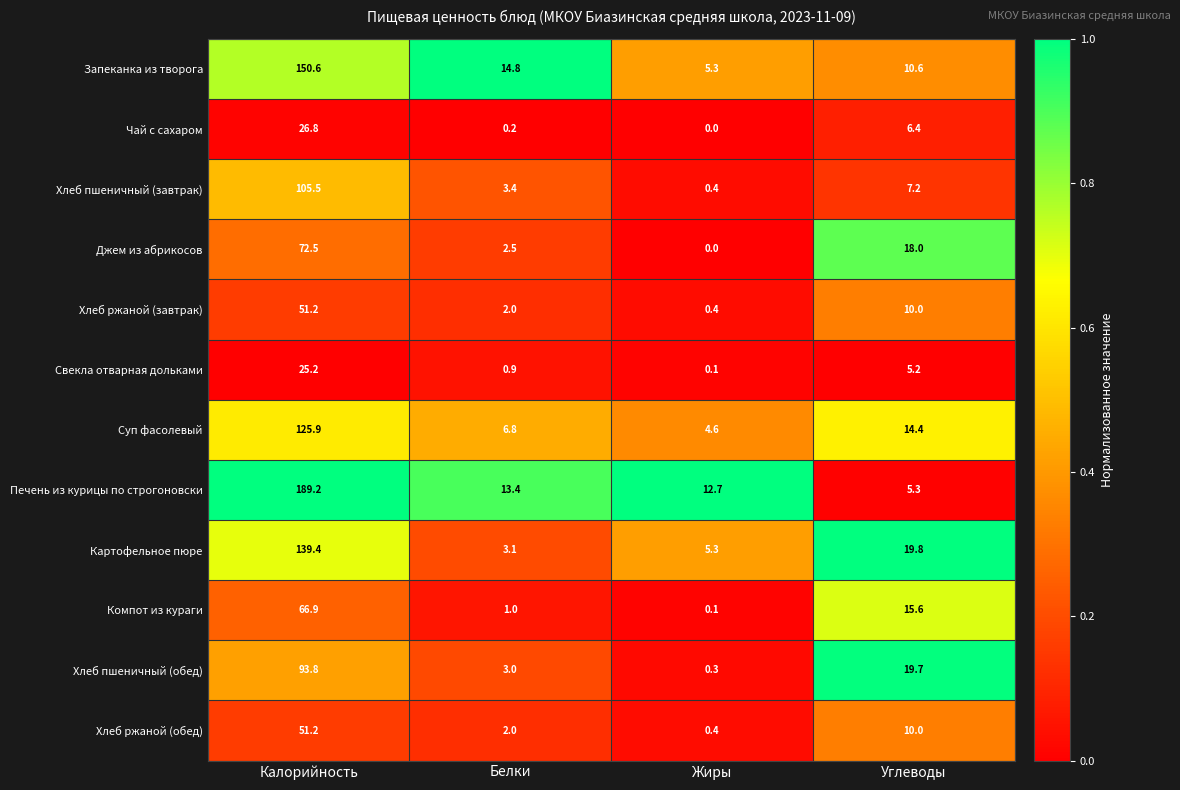

What is the difference between the highest and lowest values at Калорийность?

164.0